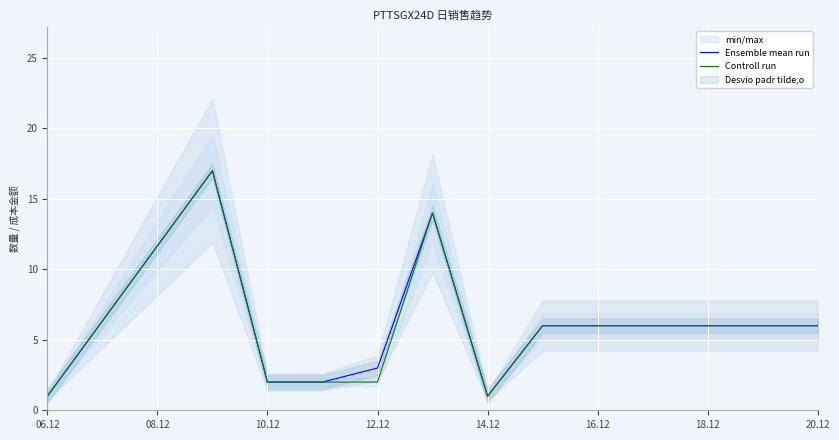

The Ensemble mean run series shows 9.3 at 20.12. True or false?

False